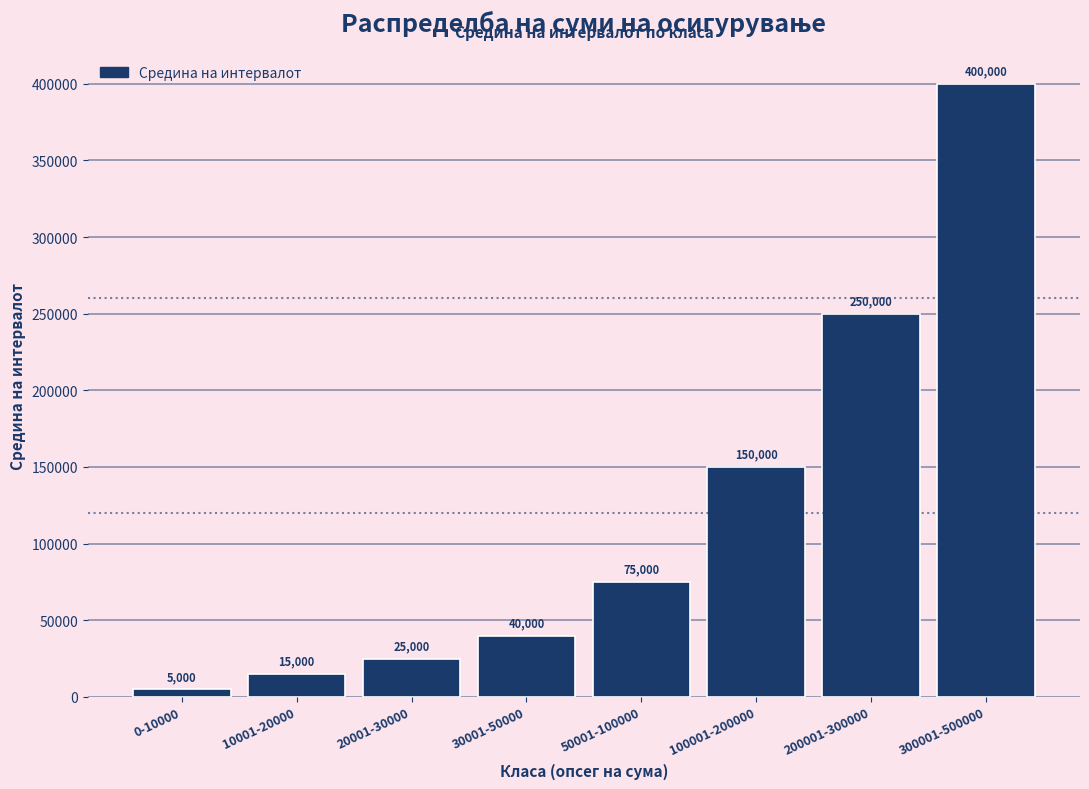

What is the difference between the values at 50001-100000 and 10001-20000?

60000.0